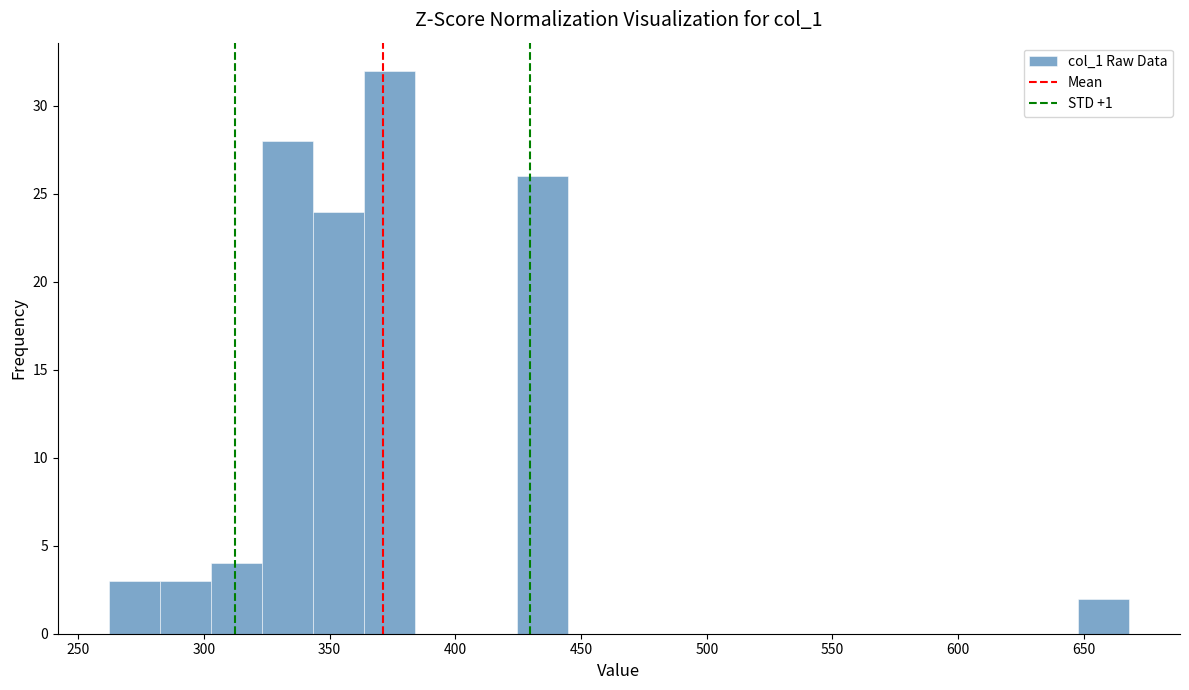

Reading left to right, list every bar in this chart as the range it spans on the x-axis followed by its height. Neither the bar edges nor the heights are printed on the chart, so give them approximately, as read against the axes.

260 to 280: 3
280 to 305: 3
305 to 325: 4
325 to 345: 28
345 to 365: 24
365 to 385: 32
385 to 405: 0
405 to 425: 0
425 to 445: 26
445 to 465: 0
465 to 485: 0
485 to 505: 0
505 to 525: 0
525 to 545: 0
545 to 565: 0
565 to 585: 0
585 to 605: 0
605 to 625: 0
625 to 650: 0
650 to 670: 2